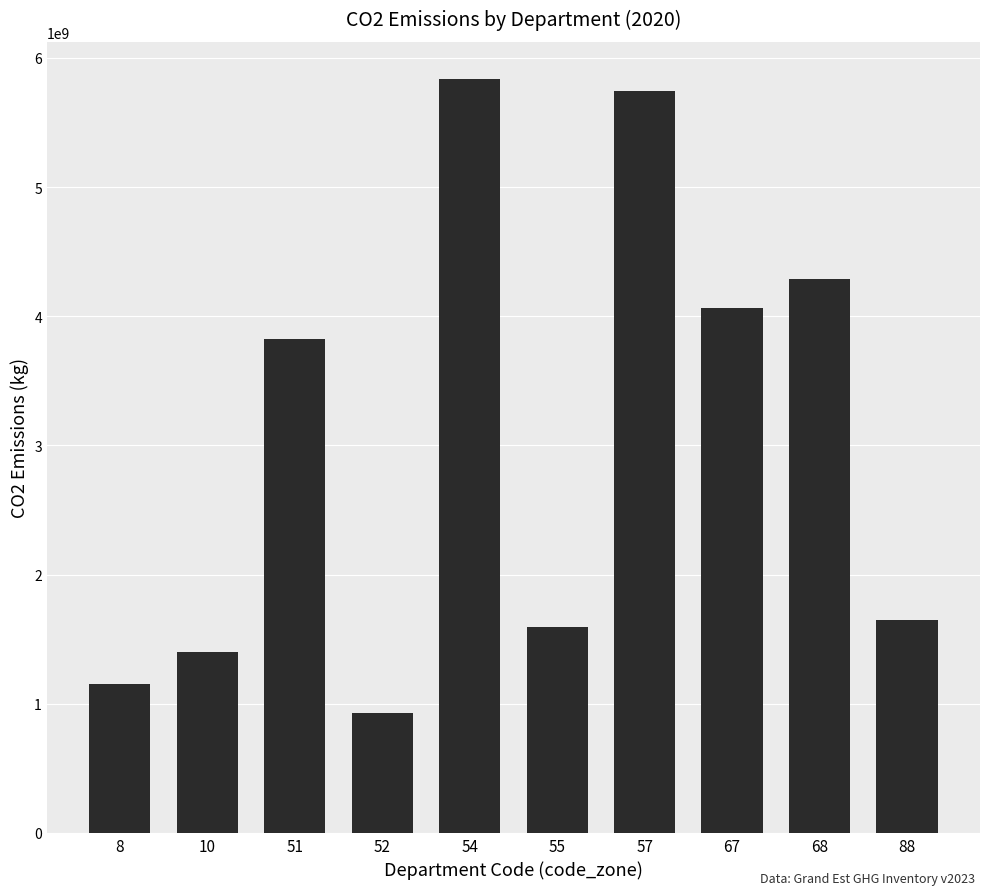

True or false: the data shows 1590126000 at 55.

True